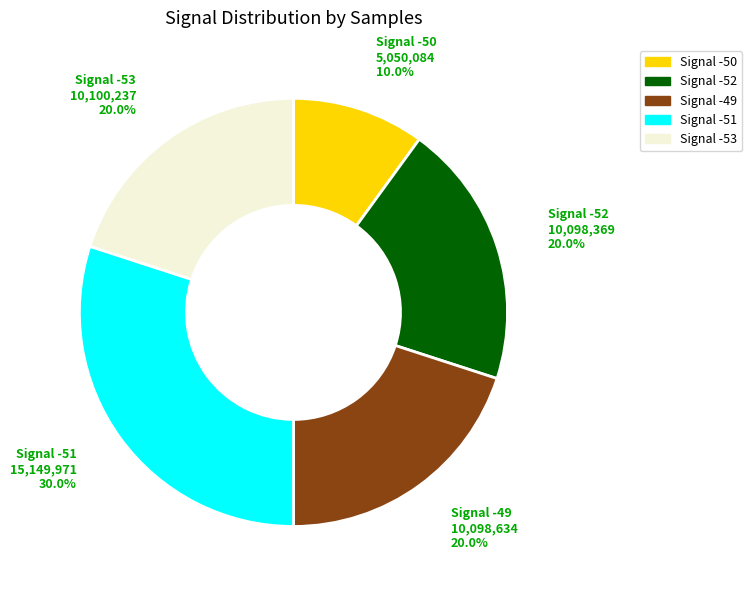

Does any single category account for the majority?

No